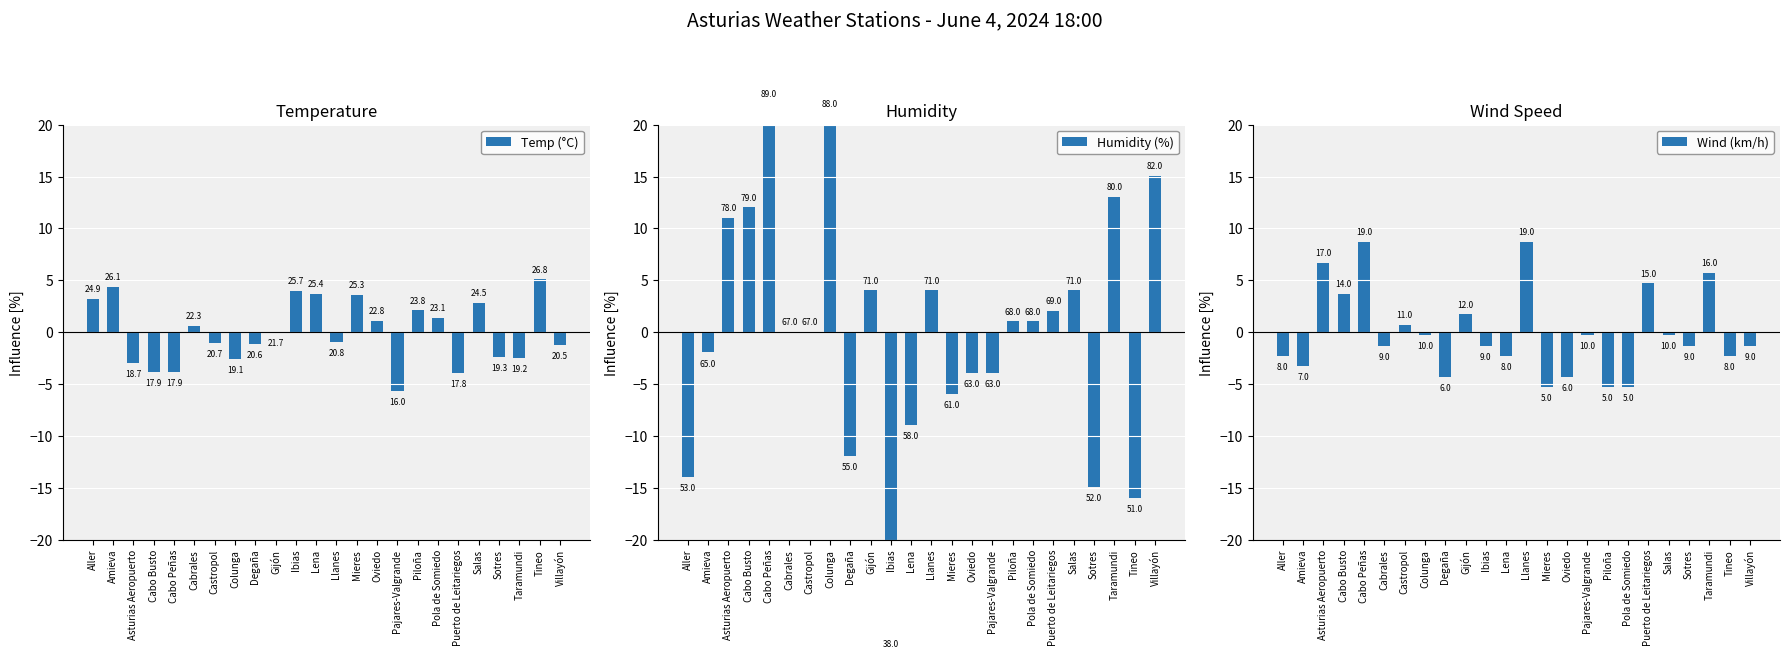

Reading left to right, list all the values displayed in this chart.

Temp (°C): Aller=3.2	Amieva=4.4	Asturias Aeropuerto=-3.0	Cabo Busto=-3.8	Cabo Peñas=-3.8	Cabrales=0.6	Castropol=-1.0	Colunga=-2.6	Degaña=-1.1	Gijón=-0.0	Ibias=4.0	Lena=3.7	Llanes=-0.9	Mieres=3.6	Oviedo=1.1	Pajares-Valgrande=-5.7	Piloña=2.1	Pola de Somiedo=1.4	Puerto de Leitariegos=-3.9	Salas=2.8	Sotres=-2.4	Taramundi=-2.5	Tineo=5.1	Villayón=-1.2
Humidity (%): Aller=-14.0	Amieva=-2.0	Asturias Aeropuerto=11.0	Cabo Busto=12.0	Cabo Peñas=22.0	Cabrales=0.0	Castropol=0.0	Colunga=21.0	Degaña=-12.0	Gijón=4.0	Ibias=-29.0	Lena=-9.0	Llanes=4.0	Mieres=-6.0	Oviedo=-4.0	Pajares-Valgrande=-4.0	Piloña=1.0	Pola de Somiedo=1.0	Puerto de Leitariegos=2.0	Salas=4.0	Sotres=-15.0	Taramundi=13.0	Tineo=-16.0	Villayón=15.0
Wind (km/h): Aller=-2.3	Amieva=-3.3	Asturias Aeropuerto=6.7	Cabo Busto=3.7	Cabo Peñas=8.7	Cabrales=-1.3	Castropol=0.7	Colunga=-0.3	Degaña=-4.3	Gijón=1.7	Ibias=-1.3	Lena=-2.3	Llanes=8.7	Mieres=-5.3	Oviedo=-4.3	Pajares-Valgrande=-0.3	Piloña=-5.3	Pola de Somiedo=-5.3	Puerto de Leitariegos=4.7	Salas=-0.3	Sotres=-1.3	Taramundi=5.7	Tineo=-2.3	Villayón=-1.3